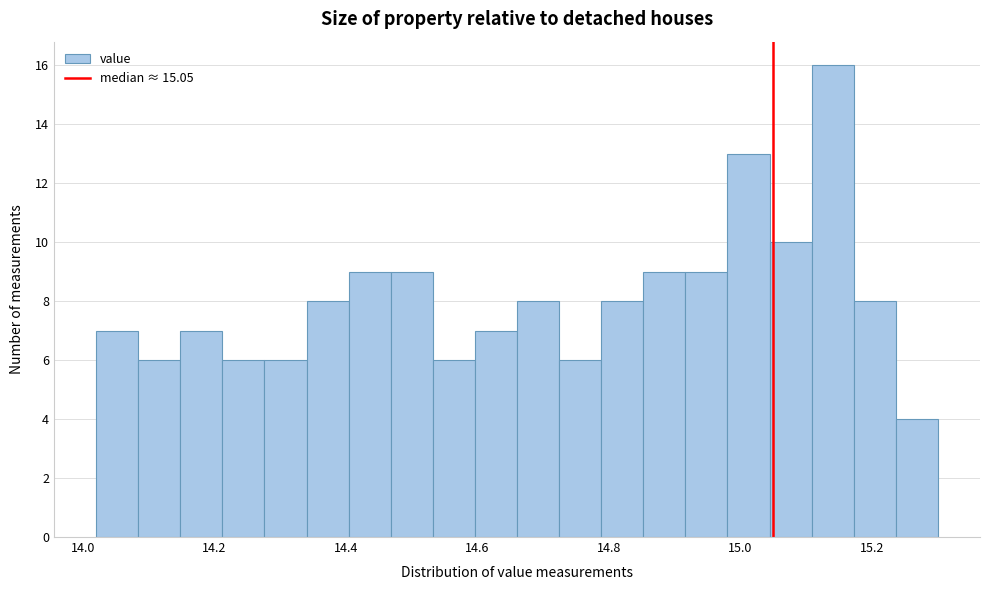

Read against the x-axis, roughly where is the centre of the tallest bar?

15.14